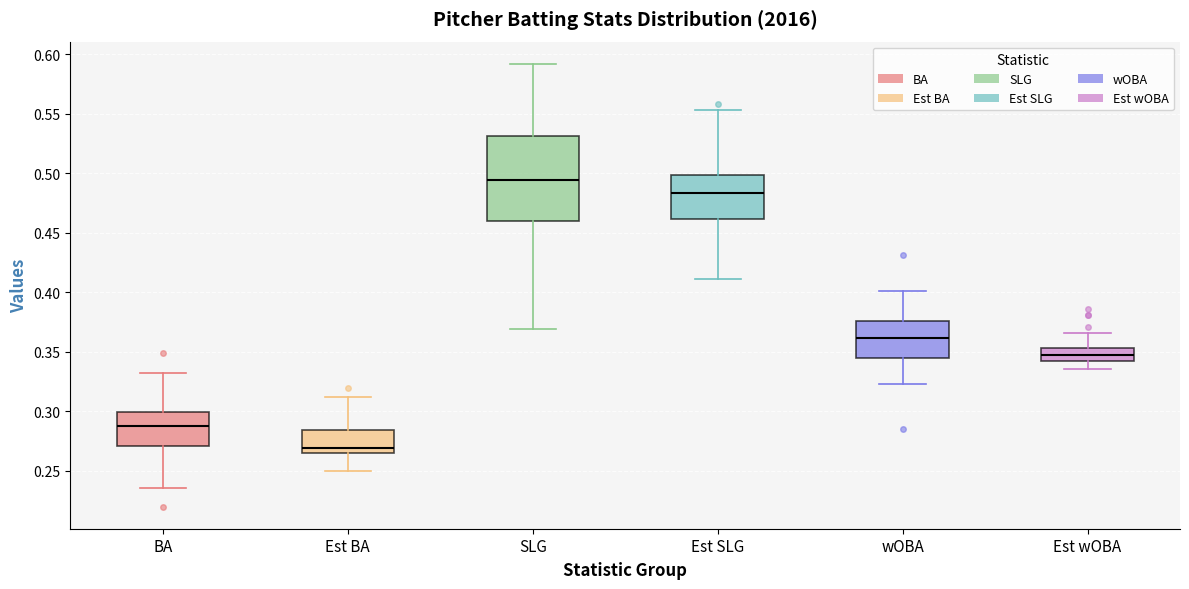

Which box is the tallest, from its lower edge to its upper edge?

SLG